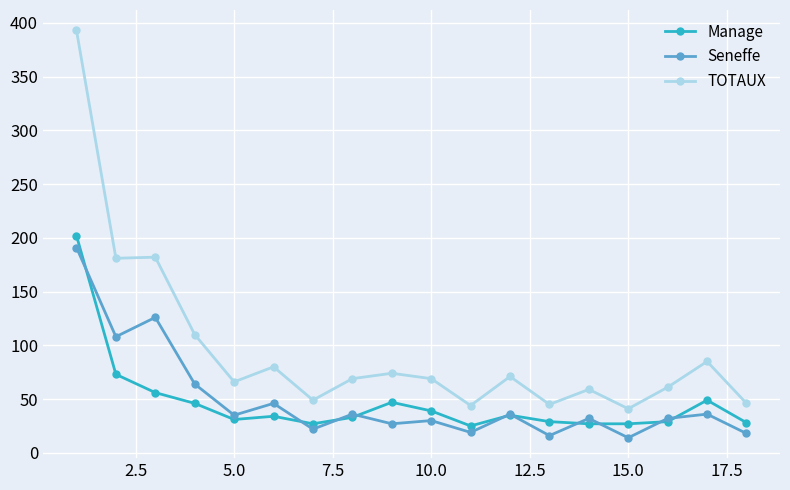

Which series has the widest spread of values?

TOTAUX